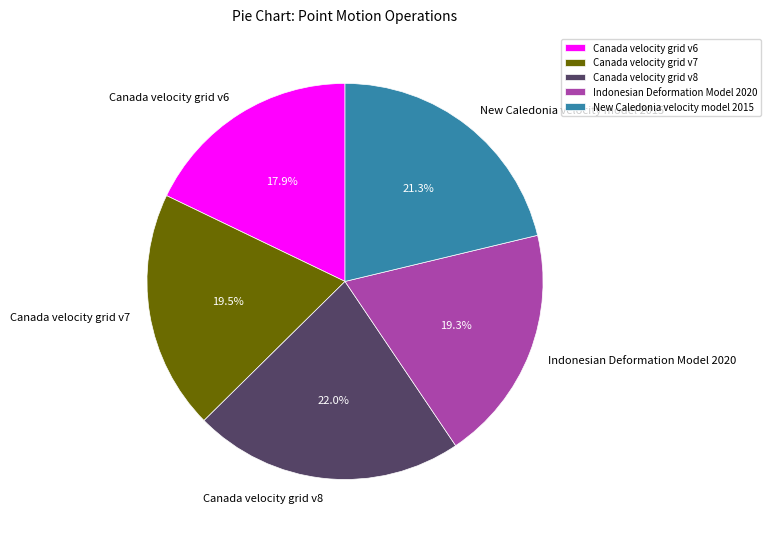

To the nearest percent, what is the average slice percentage?

20%